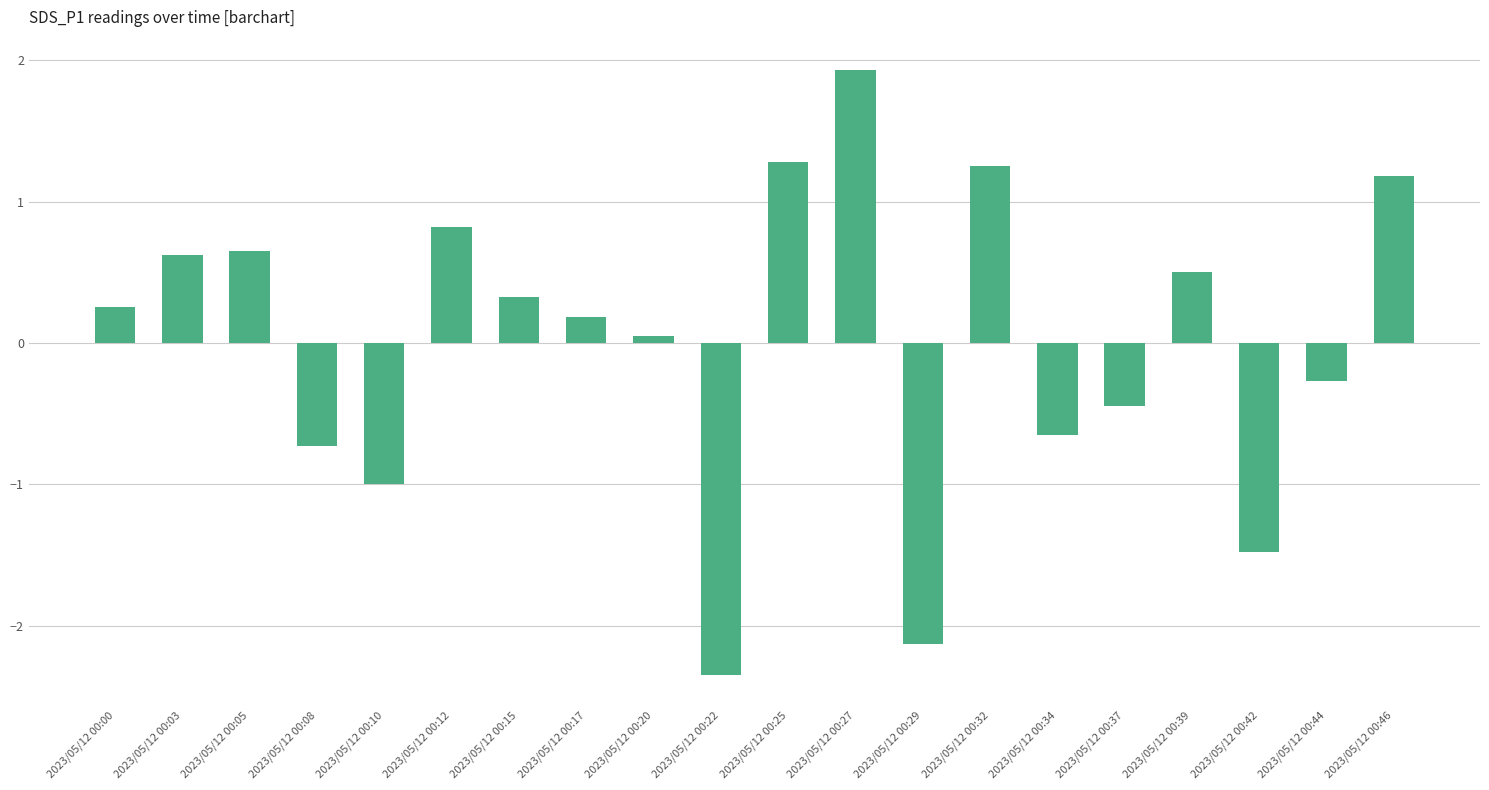

How many bars are there in total?

20